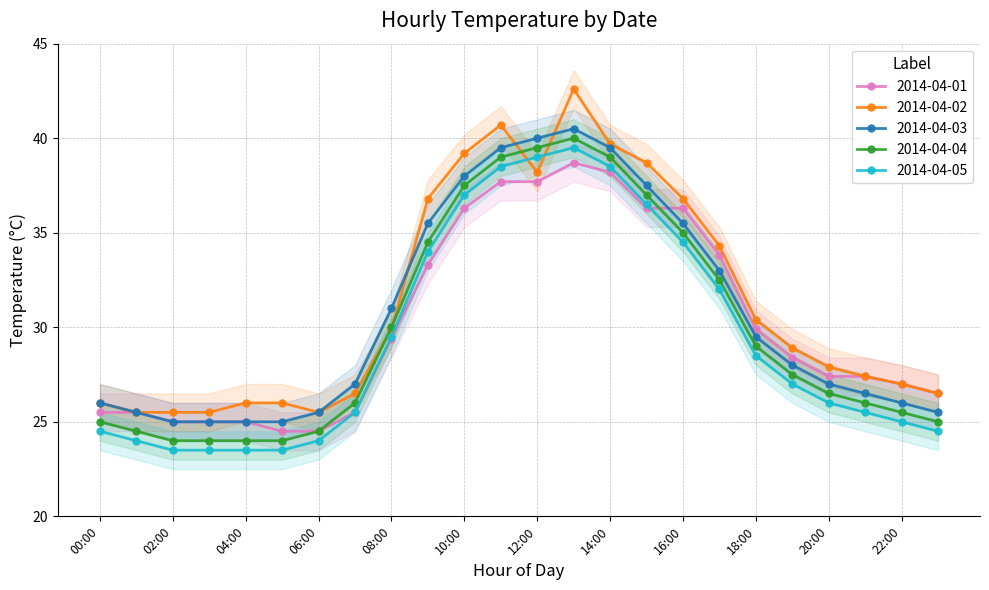

True or false: 2014-04-05 and 2014-04-03 intersect in this chart.

False